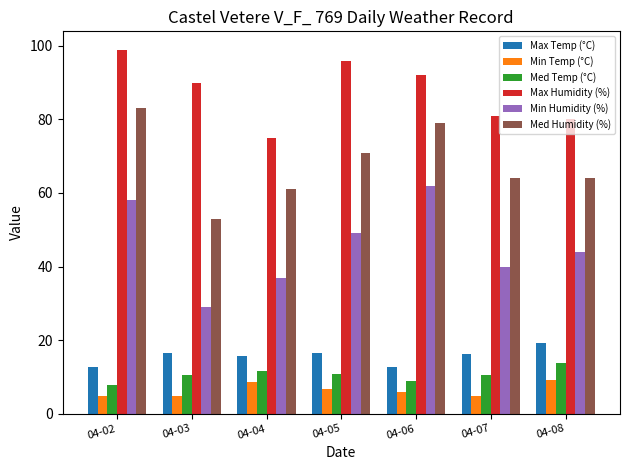

What is the sum of the Min Humidity (%) values at 04-02 and 04-04?

95.0